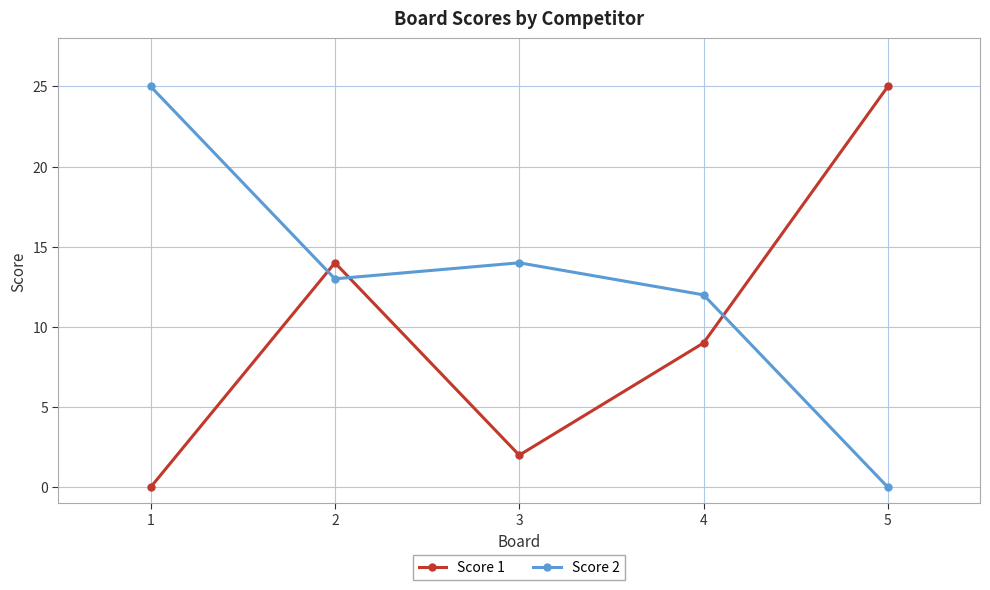

At 5, list the series in order from largest to smallest.

Score 1, Score 2